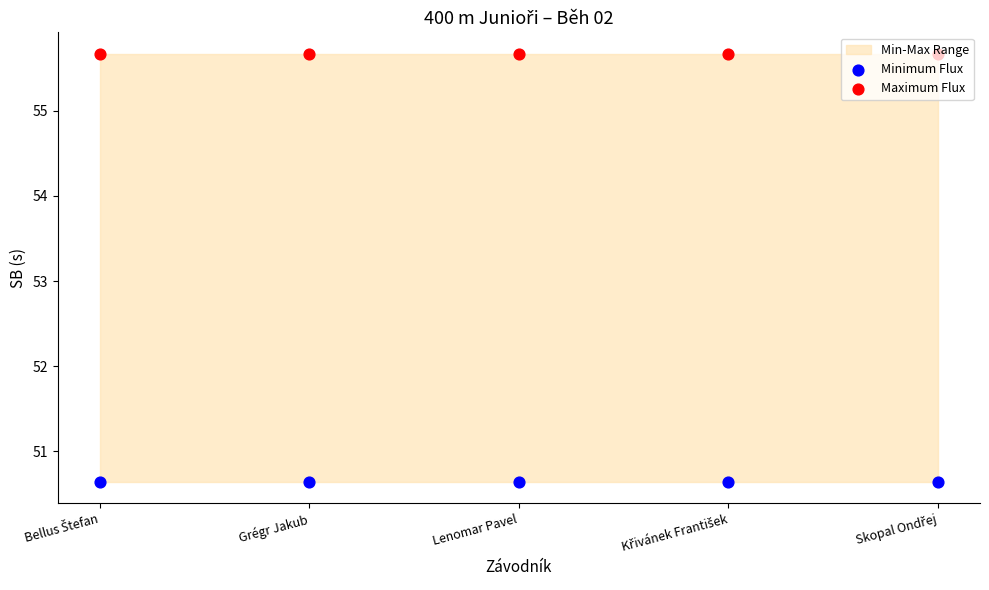

At which category is the sum across all series the highest?

Bellus Štefan